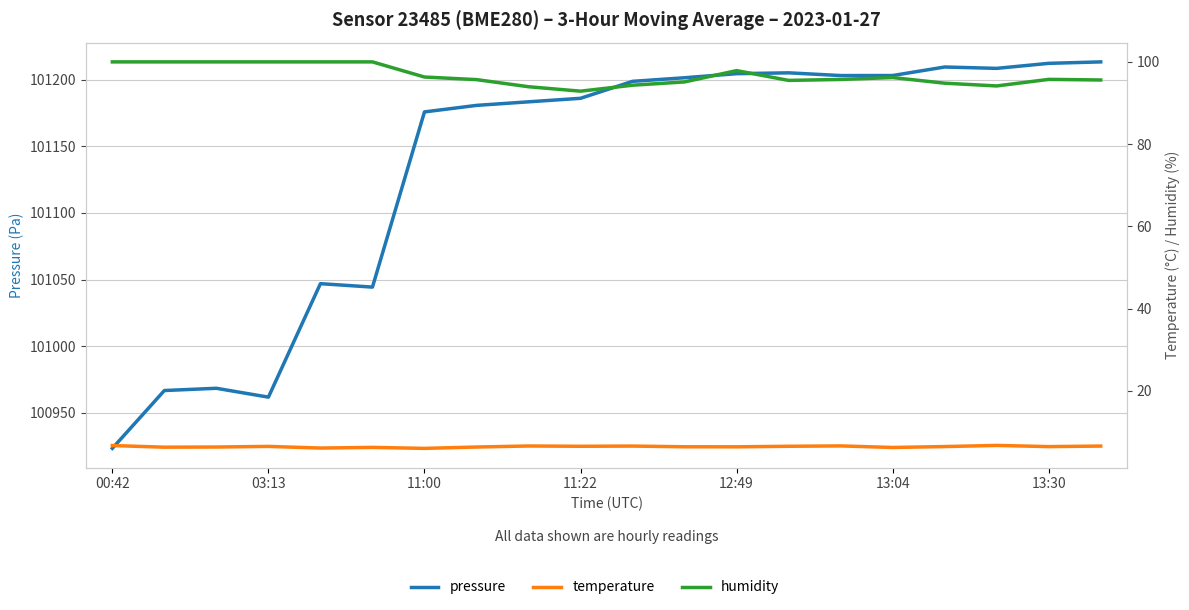

Between 11:22 and 8, which is larger?

8